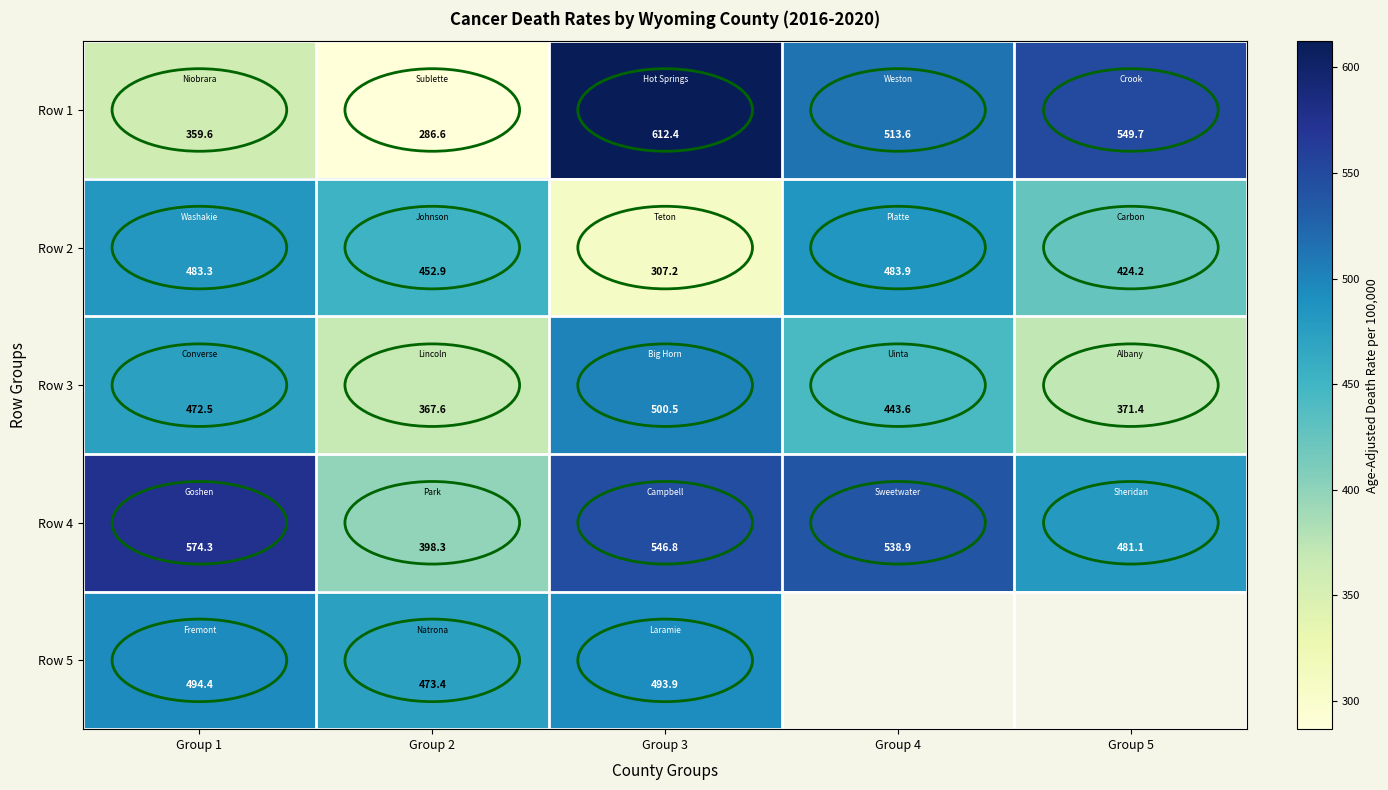

True or false: Row 1 has a value of 225.9 at Group 3.

False